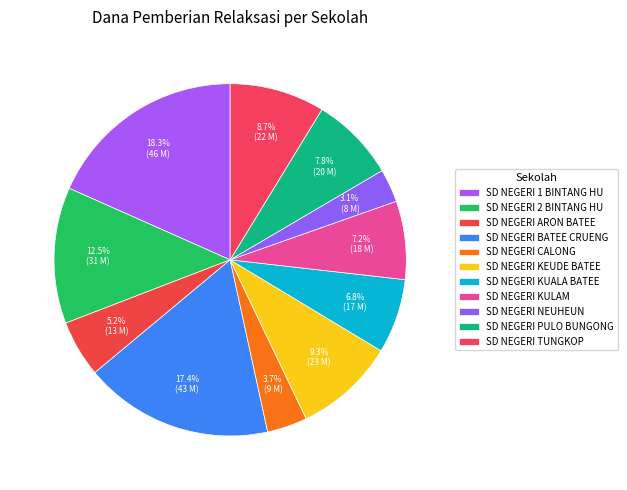

True or false: SD NEGERI KEUDE BATEE accounts for 9% of the total.

True